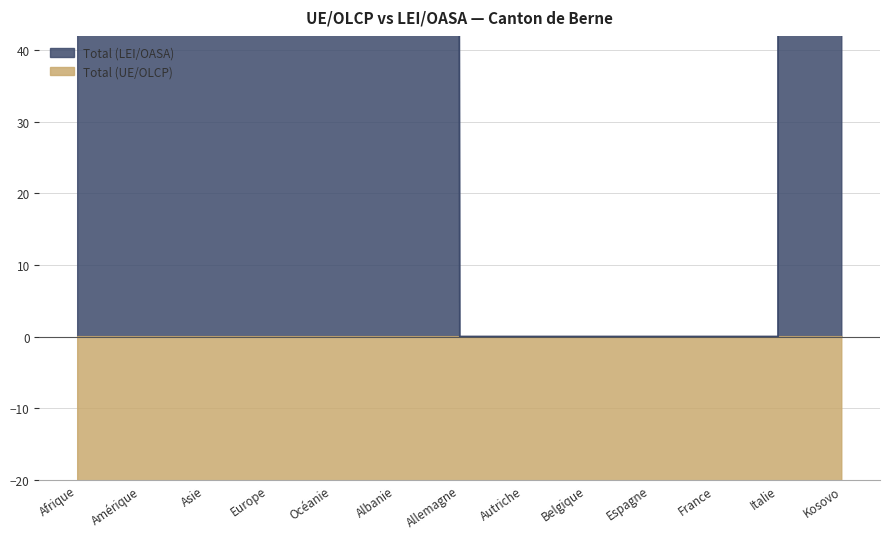

What is the label of the 1st point from the right?

Kosovo